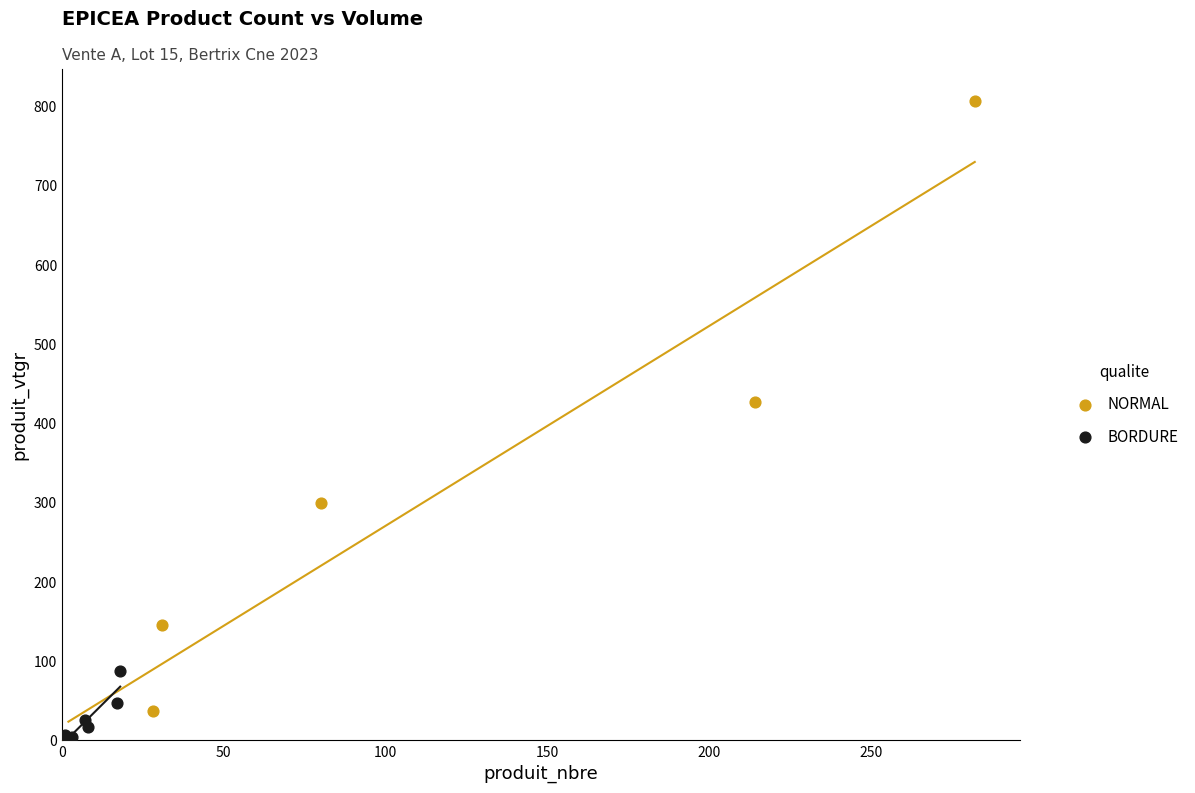

Which series has the largest Y range (max minus min)?

NORMAL